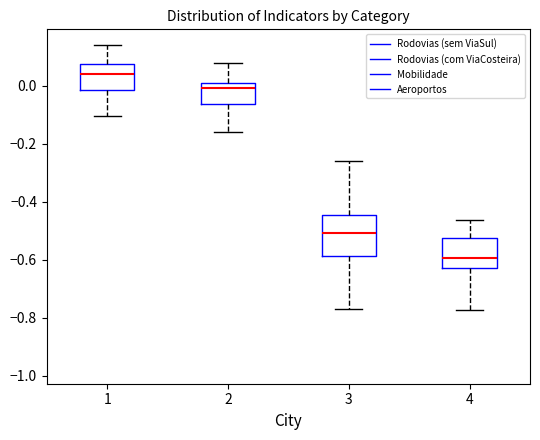

Where does the upper whisker of the box at x = 2 end on the y-axis? The values are not printed on the chart, so give them approximately, as read against the axis.

0.08